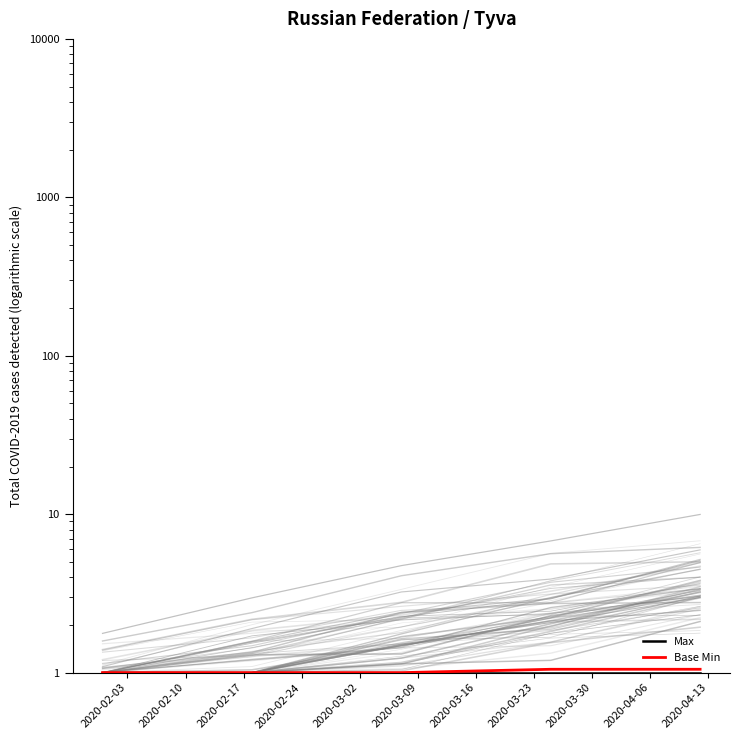

What is the difference between the maximum and minimum values in the Base Min series?

0.1